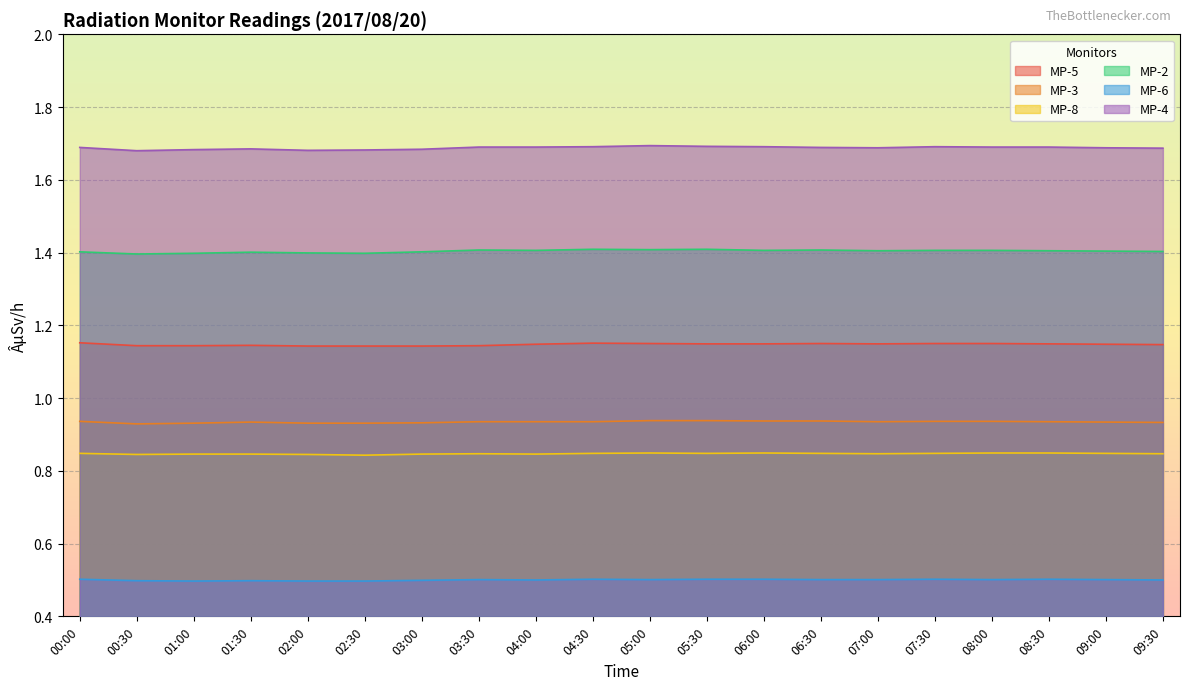

Reading left to right, extract all data points from this chart.

MP-5: 1.2	1.1	1.1	1.1	1.1	1.1	1.1	1.1	1.1	1.2	1.1	1.1	1.1	1.1	1.1	1.1	1.1	1.1	1.1	1.1
MP-3: 0.9	0.9	0.9	0.9	0.9	0.9	0.9	0.9	0.9	0.9	0.9	0.9	0.9	0.9	0.9	0.9	0.9	0.9	0.9	0.9
MP-8: 0.8	0.8	0.8	0.8	0.8	0.8	0.8	0.8	0.8	0.8	0.8	0.8	0.8	0.8	0.8	0.8	0.8	0.8	0.8	0.8
MP-2: 1.4	1.4	1.4	1.4	1.4	1.4	1.4	1.4	1.4	1.4	1.4	1.4	1.4	1.4	1.4	1.4	1.4	1.4	1.4	1.4
MP-6: 0.5	0.5	0.5	0.5	0.5	0.5	0.5	0.5	0.5	0.5	0.5	0.5	0.5	0.5	0.5	0.5	0.5	0.5	0.5	0.5
MP-4: 1.7	1.7	1.7	1.7	1.7	1.7	1.7	1.7	1.7	1.7	1.7	1.7	1.7	1.7	1.7	1.7	1.7	1.7	1.7	1.7